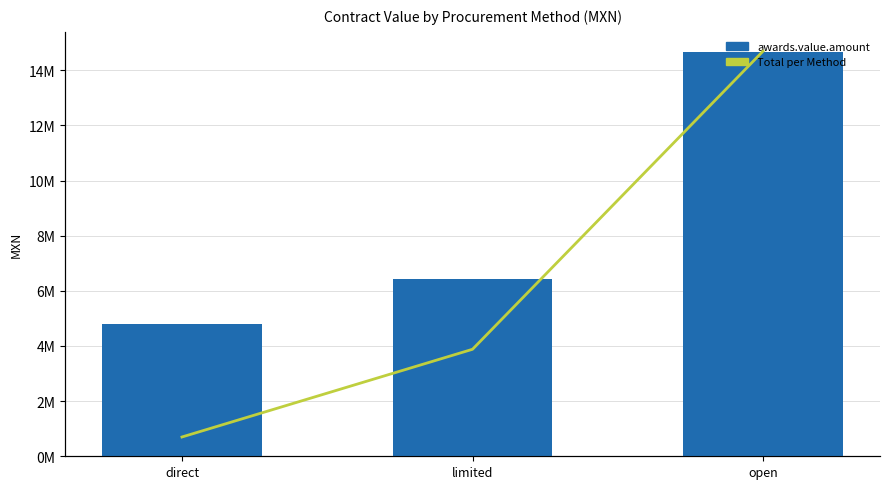

The value of Total per Method at direct is 31120383.1. True or false?

False